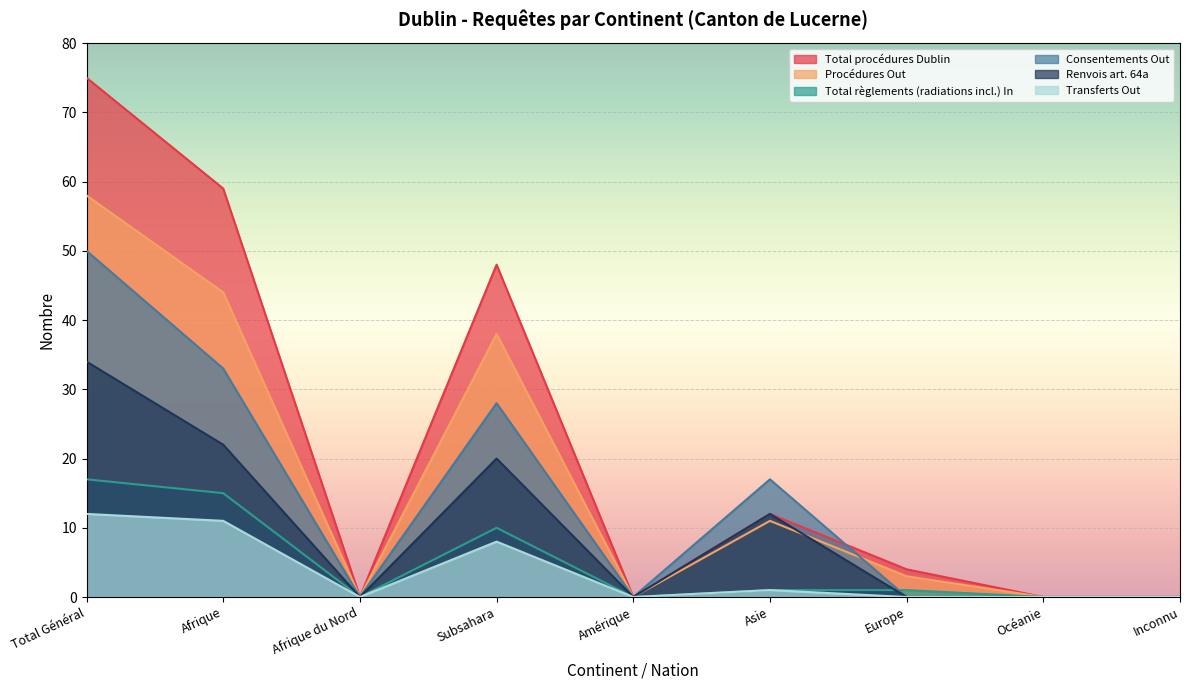

Reading left to right, what are all the values shown in this chart?

Total procédures Dublin: 75	59	0	48	0	12	4	0	0
Procédures Out: 58	44	0	38	0	11	3	0	0
Total règlements (radiations incl.) In: 17	15	0	10	0	1	1	0	0
Consentements Out: 50	33	0	28	0	17	0	0	0
Renvois art. 64a: 34	22	0	20	0	12	0	0	0
Transferts Out: 12	11	0	8	0	1	0	0	0